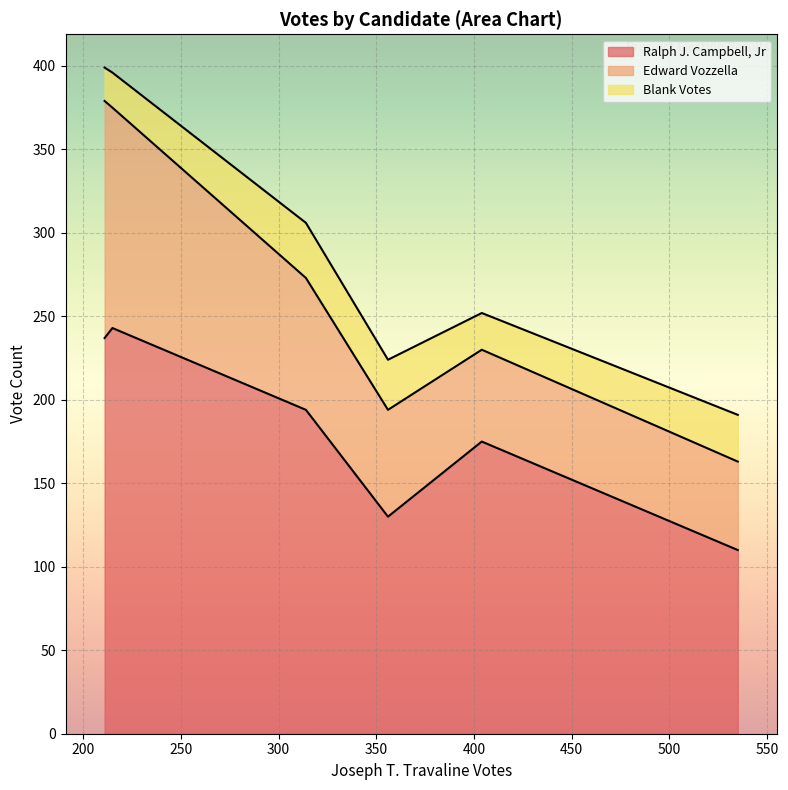

Rank the series at 2 from highest to lowest value.

Ralph J. Campbell, Jr, Edward Vozzella, Blank Votes